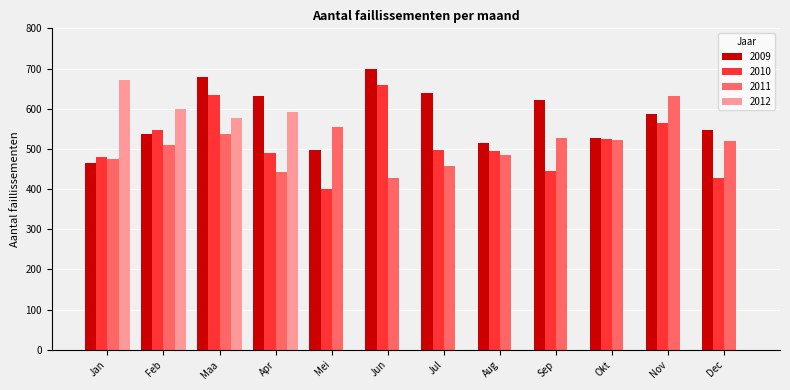

True or false: 2011 has a value of 526 at Sep.

True